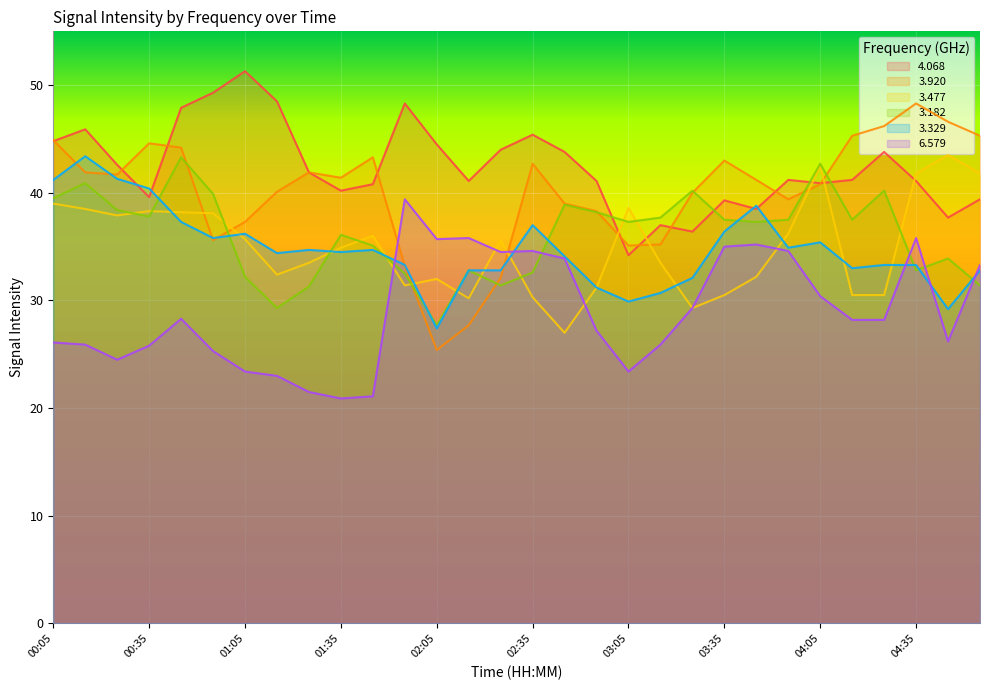

What is the difference between the highest and lowest values at 03:55?

6.6